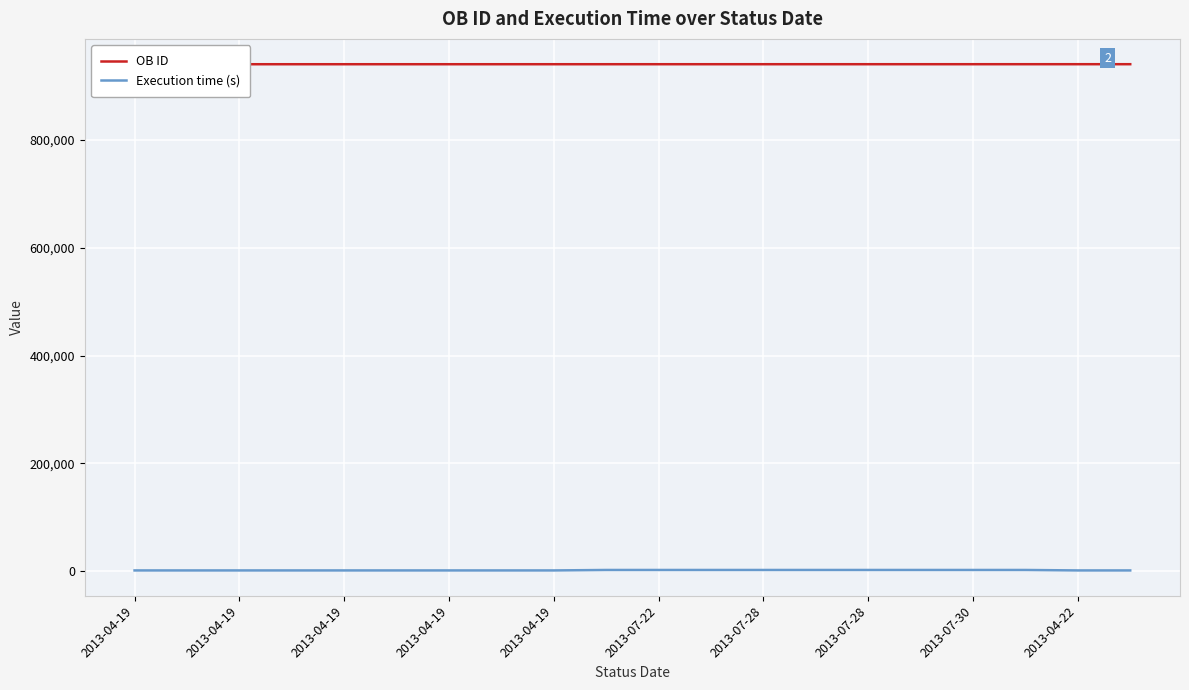

What is the highest value of the Execution time (s) series?

1845